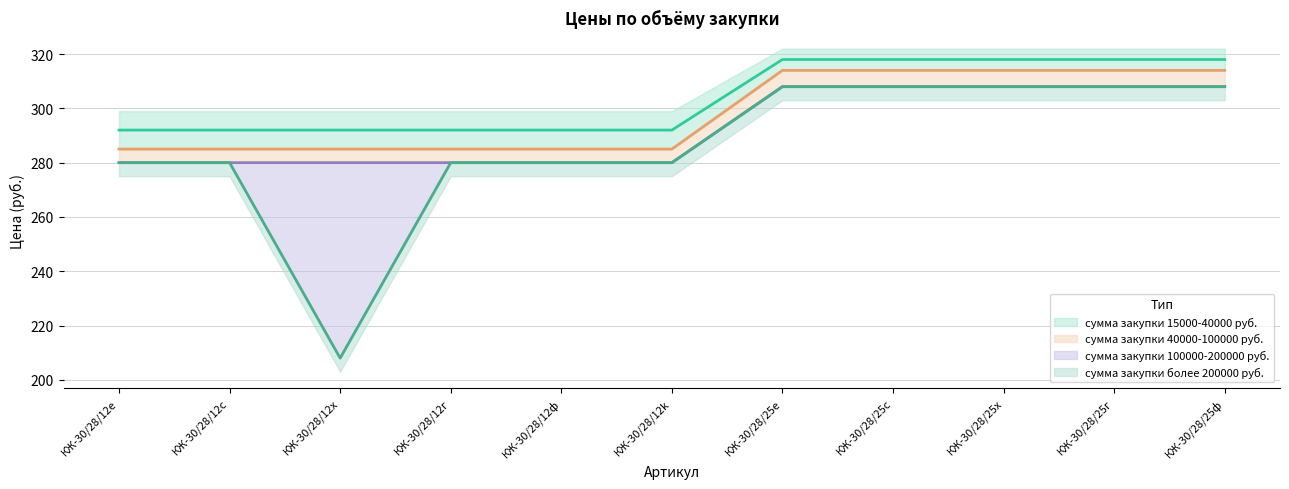

Reading left to right, extract all data points from this chart.

сумма закупки 15000-40000 руб.: КЖ-30/28/12e=292	КЖ-30/28/12c=292	КЖ-30/28/12x=292	КЖ-30/28/12г=292	КЖ-30/28/12ф=292	КЖ-30/28/12k=292	КЖ-30/28/25е=318	КЖ-30/28/25с=318	КЖ-30/28/25х=318	КЖ-30/28/25г=318	КЖ-30/28/25ф=318
сумма закупки 40000-100000 руб.: КЖ-30/28/12e=285	КЖ-30/28/12c=285	КЖ-30/28/12x=285	КЖ-30/28/12г=285	КЖ-30/28/12ф=285	КЖ-30/28/12k=285	КЖ-30/28/25е=314	КЖ-30/28/25с=314	КЖ-30/28/25х=314	КЖ-30/28/25г=314	КЖ-30/28/25ф=314
сумма закупки 100000-200000 руб.: КЖ-30/28/12e=280	КЖ-30/28/12c=280	КЖ-30/28/12x=280	КЖ-30/28/12г=280	КЖ-30/28/12ф=280	КЖ-30/28/12k=280	КЖ-30/28/25е=308	КЖ-30/28/25с=308	КЖ-30/28/25х=308	КЖ-30/28/25г=308	КЖ-30/28/25ф=308
сумма закупки более 200000 руб.: КЖ-30/28/12e=280	КЖ-30/28/12c=280	КЖ-30/28/12x=208	КЖ-30/28/12г=280	КЖ-30/28/12ф=280	КЖ-30/28/12k=280	КЖ-30/28/25е=308	КЖ-30/28/25с=308	КЖ-30/28/25х=308	КЖ-30/28/25г=308	КЖ-30/28/25ф=308